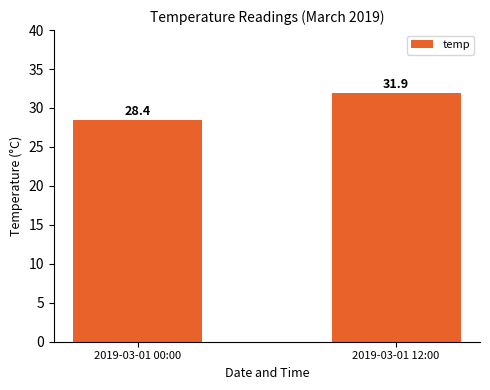

How many values are between 28 and 31?

1